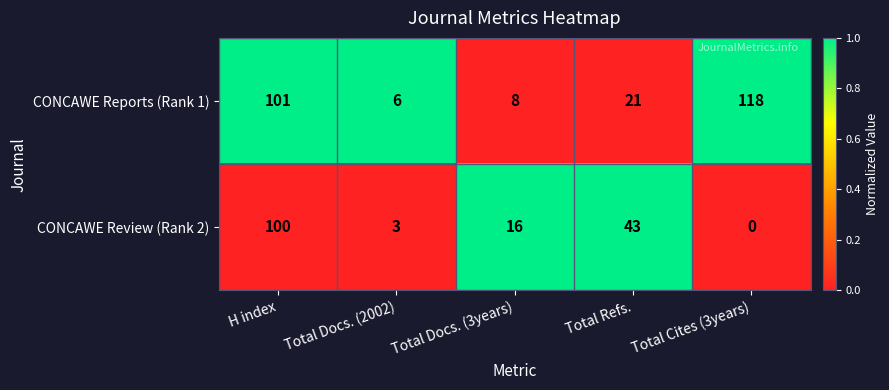

What is the sum of the CONCAWE Review (Rank 2) values at Total Docs. (2002) and Total Docs. (3years)?

19